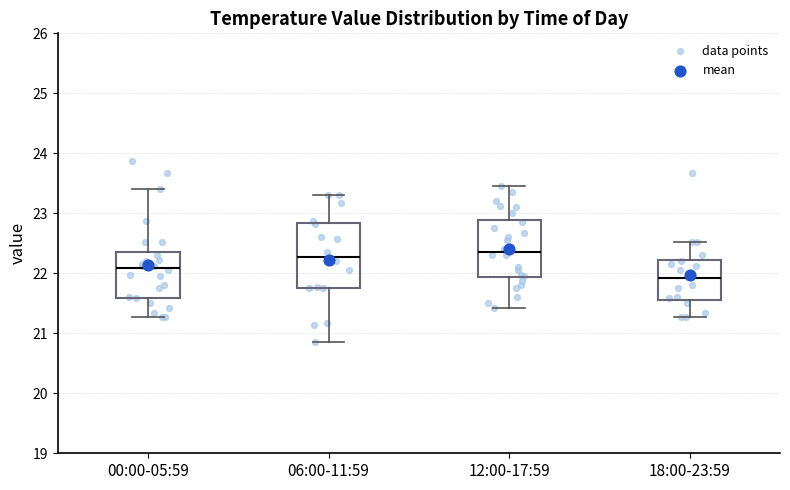

Where is the upper edge of the box for 06:00-11:59 on the y-axis? The values are not printed on the chart, so give them approximately, as read against the axis.

22.8